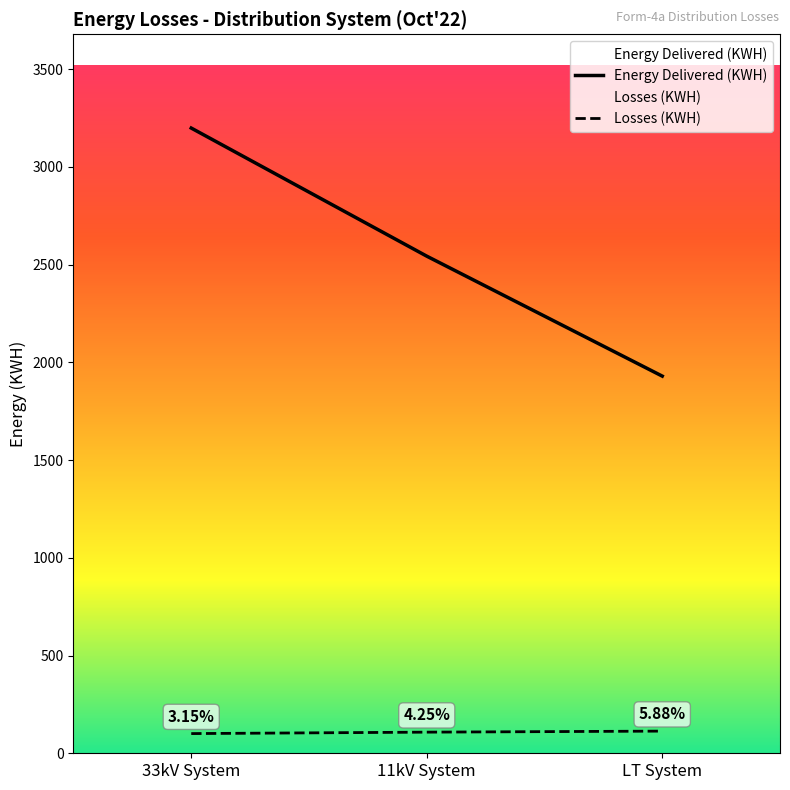

What is the difference between the maximum and minimum values in the Energy Delivered (KWH) series?

1268.9